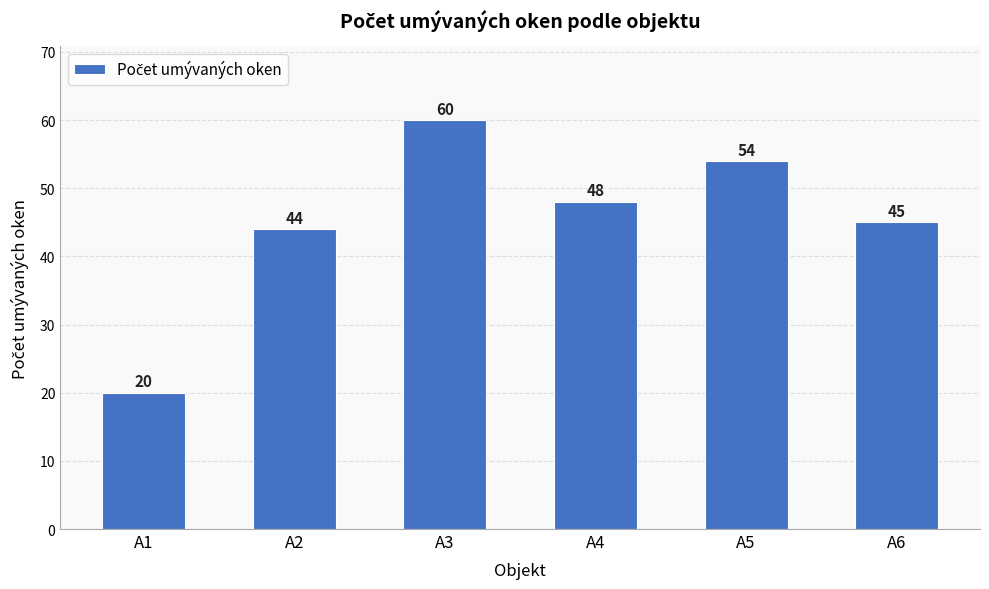

What is the minimum value shown in the chart?

20